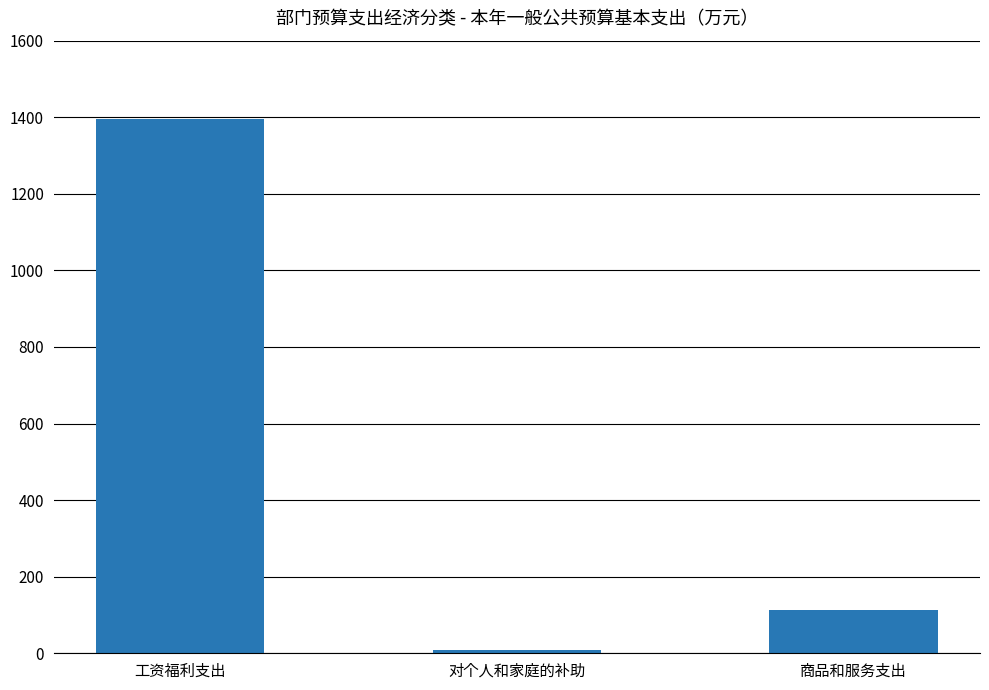

Is it true that the value at 工资福利支出 is 1394.1?

True